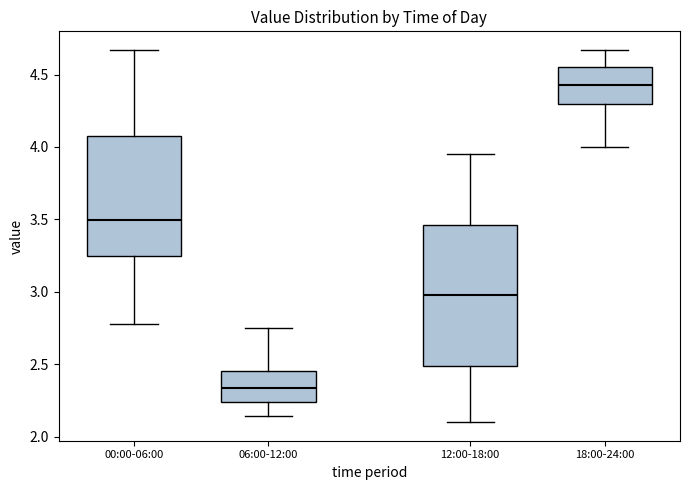

Reading left to right, transcribe this box plot: for each box, give where its median line is, the range the box spans, and where its two whiskers end, as read against the y-axis. The values are not printed on the chart, so give them approximately, as read against the axis.

00:00-06:00: median 3.50, box 3.25 to 4.10, whiskers 2.80 to 4.65
06:00-12:00: median 2.35, box 2.25 to 2.45, whiskers 2.15 to 2.75
12:00-18:00: median 3.00, box 2.50 to 3.45, whiskers 2.10 to 3.95
18:00-24:00: median 4.45, box 4.30 to 4.55, whiskers 4.00 to 4.65